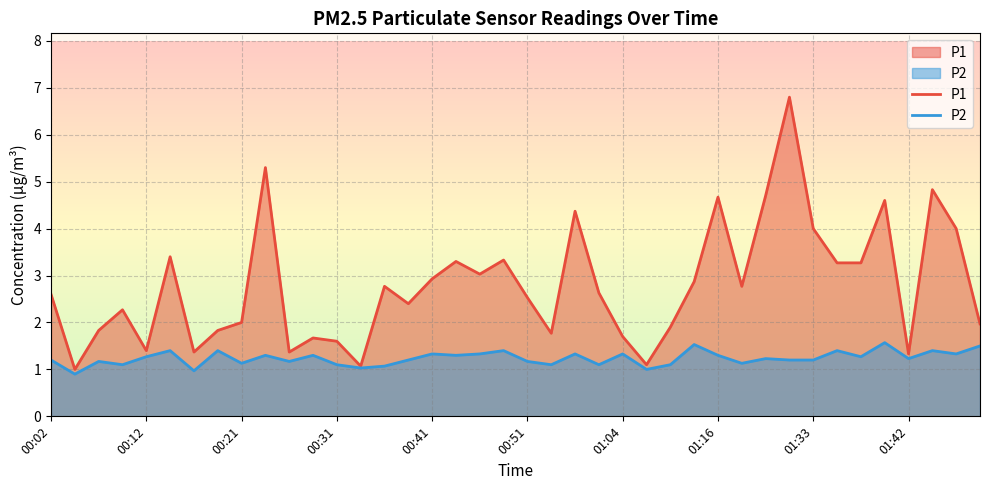

True or false: P1 and P2 intersect in this chart.

False